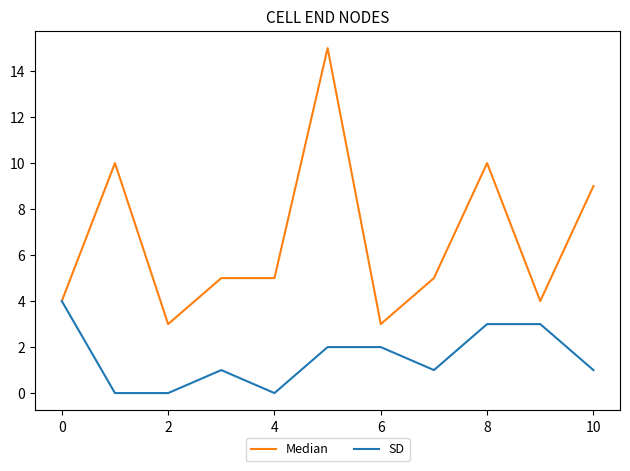

What is the maximum value for SD?

4